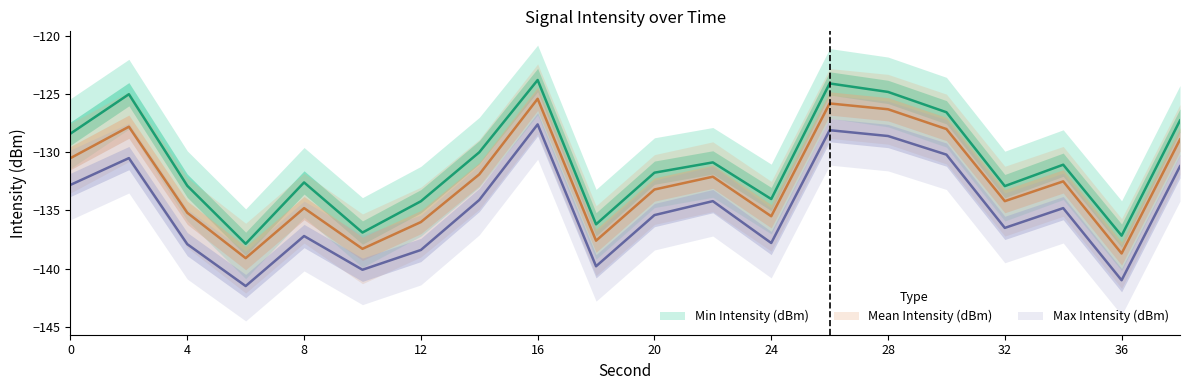

How many categories are shown in the chart?

20